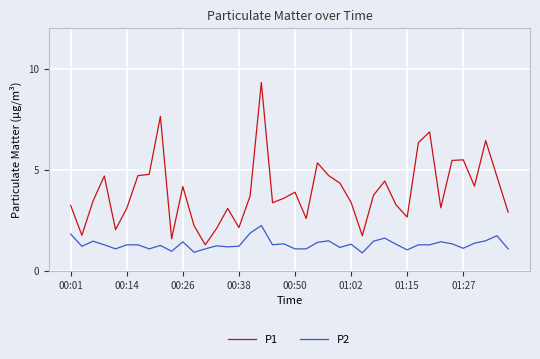

What is the lowest value of the P1 series?

1.3